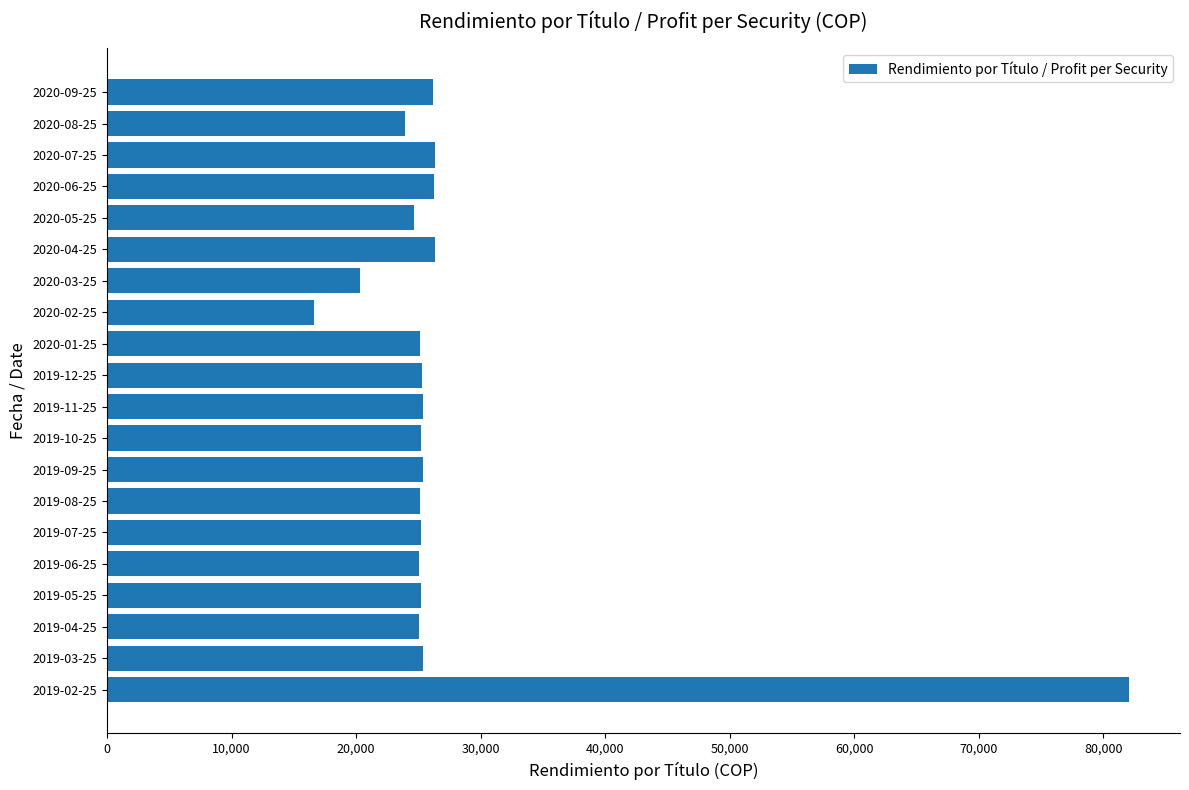

What is the minimum value shown in the chart?

16617.1